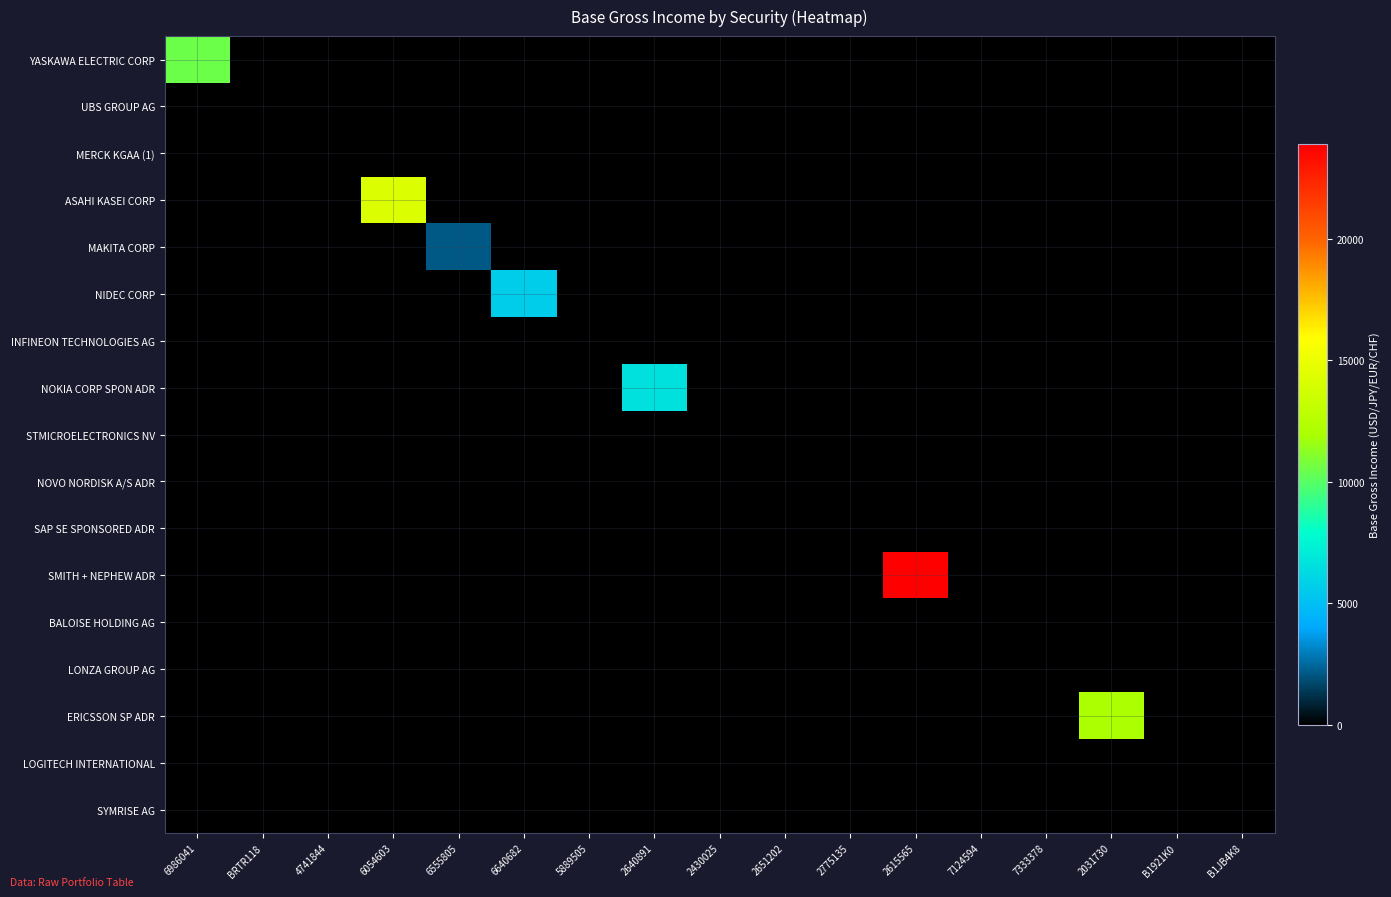

Reading right to left, list all the values displayed in this chart.

YASKAWA ELECTRIC CORP: B1JB4K8=0.0	B1921K0=0.0	2031730=0.0	7333378=0.0	7124594=0.0	2615565=0.0	2775135=0.0	2651202=0.0	2430025=0.0	2640891=0.0	5889505=0.0	6640682=0.0	6555805=0.0	6054603=0.0	4741844=0.0	BRTR118=0.0	6986041=10531.7
UBS GROUP AG: B1JB4K8=0.0	B1921K0=0.0	2031730=0.0	7333378=0.0	7124594=0.0	2615565=0.0	2775135=0.0	2651202=0.0	2430025=0.0	2640891=0.0	5889505=0.0	6640682=0.0	6555805=0.0	6054603=0.0	4741844=0.0	BRTR118=0.0	6986041=0.0
MERCK KGAA (1): B1JB4K8=0.0	B1921K0=0.0	2031730=0.0	7333378=0.0	7124594=0.0	2615565=0.0	2775135=0.0	2651202=0.0	2430025=0.0	2640891=0.0	5889505=0.0	6640682=0.0	6555805=0.0	6054603=0.0	4741844=0.0	BRTR118=0.0	6986041=0.0
ASAHI KASEI CORP: B1JB4K8=0.0	B1921K0=0.0	2031730=0.0	7333378=0.0	7124594=0.0	2615565=0.0	2775135=0.0	2651202=0.0	2430025=0.0	2640891=0.0	5889505=0.0	6640682=0.0	6555805=0.0	6054603=14241.4	4741844=0.0	BRTR118=0.0	6986041=0.0
MAKITA CORP: B1JB4K8=0.0	B1921K0=0.0	2031730=0.0	7333378=0.0	7124594=0.0	2615565=0.0	2775135=0.0	2651202=0.0	2430025=0.0	2640891=0.0	5889505=0.0	6640682=0.0	6555805=2068.3	6054603=0.0	4741844=0.0	BRTR118=0.0	6986041=0.0
NIDEC CORP: B1JB4K8=0.0	B1921K0=0.0	2031730=0.0	7333378=0.0	7124594=0.0	2615565=0.0	2775135=0.0	2651202=0.0	2430025=0.0	2640891=0.0	5889505=0.0	6640682=5669.5	6555805=0.0	6054603=0.0	4741844=0.0	BRTR118=0.0	6986041=0.0
INFINEON TECHNOLOGIES AG: B1JB4K8=0.0	B1921K0=0.0	2031730=0.0	7333378=0.0	7124594=0.0	2615565=0.0	2775135=0.0	2651202=0.0	2430025=0.0	2640891=0.0	5889505=0.0	6640682=0.0	6555805=0.0	6054603=0.0	4741844=0.0	BRTR118=0.0	6986041=0.0
NOKIA CORP SPON ADR: B1JB4K8=0.0	B1921K0=0.0	2031730=0.0	7333378=0.0	7124594=0.0	2615565=0.0	2775135=0.0	2651202=0.0	2430025=0.0	2640891=6567.7	5889505=0.0	6640682=0.0	6555805=0.0	6054603=0.0	4741844=0.0	BRTR118=0.0	6986041=0.0
STMICROELECTRONICS NV: B1JB4K8=0.0	B1921K0=0.0	2031730=0.0	7333378=0.0	7124594=0.0	2615565=0.0	2775135=0.0	2651202=0.0	2430025=0.0	2640891=0.0	5889505=0.0	6640682=0.0	6555805=0.0	6054603=0.0	4741844=0.0	BRTR118=0.0	6986041=0.0
NOVO NORDISK A/S ADR: B1JB4K8=0.0	B1921K0=0.0	2031730=0.0	7333378=0.0	7124594=0.0	2615565=0.0	2775135=0.0	2651202=0.0	2430025=0.0	2640891=0.0	5889505=0.0	6640682=0.0	6555805=0.0	6054603=0.0	4741844=0.0	BRTR118=0.0	6986041=0.0
SAP SE SPONSORED ADR: B1JB4K8=0.0	B1921K0=0.0	2031730=0.0	7333378=0.0	7124594=0.0	2615565=0.0	2775135=0.0	2651202=0.0	2430025=0.0	2640891=0.0	5889505=0.0	6640682=0.0	6555805=0.0	6054603=0.0	4741844=0.0	BRTR118=0.0	6986041=0.0
SMITH + NEPHEW ADR: B1JB4K8=0.0	B1921K0=0.0	2031730=0.0	7333378=0.0	7124594=0.0	2615565=23889.0	2775135=0.0	2651202=0.0	2430025=0.0	2640891=0.0	5889505=0.0	6640682=0.0	6555805=0.0	6054603=0.0	4741844=0.0	BRTR118=0.0	6986041=0.0
BALOISE HOLDING AG: B1JB4K8=0.0	B1921K0=0.0	2031730=0.0	7333378=0.0	7124594=0.0	2615565=0.0	2775135=0.0	2651202=0.0	2430025=0.0	2640891=0.0	5889505=0.0	6640682=0.0	6555805=0.0	6054603=0.0	4741844=0.0	BRTR118=0.0	6986041=0.0
LONZA GROUP AG: B1JB4K8=0.0	B1921K0=0.0	2031730=0.0	7333378=0.0	7124594=0.0	2615565=0.0	2775135=0.0	2651202=0.0	2430025=0.0	2640891=0.0	5889505=0.0	6640682=0.0	6555805=0.0	6054603=0.0	4741844=0.0	BRTR118=0.0	6986041=0.0
ERICSSON SP ADR: B1JB4K8=0.0	B1921K0=0.0	2031730=11988.5	7333378=0.0	7124594=0.0	2615565=0.0	2775135=0.0	2651202=0.0	2430025=0.0	2640891=0.0	5889505=0.0	6640682=0.0	6555805=0.0	6054603=0.0	4741844=0.0	BRTR118=0.0	6986041=0.0
LOGITECH INTERNATIONAL: B1JB4K8=0.0	B1921K0=0.0	2031730=0.0	7333378=0.0	7124594=0.0	2615565=0.0	2775135=0.0	2651202=0.0	2430025=0.0	2640891=0.0	5889505=0.0	6640682=0.0	6555805=0.0	6054603=0.0	4741844=0.0	BRTR118=0.0	6986041=0.0
SYMRISE AG: B1JB4K8=0.0	B1921K0=0.0	2031730=0.0	7333378=0.0	7124594=0.0	2615565=0.0	2775135=0.0	2651202=0.0	2430025=0.0	2640891=0.0	5889505=0.0	6640682=0.0	6555805=0.0	6054603=0.0	4741844=0.0	BRTR118=0.0	6986041=0.0